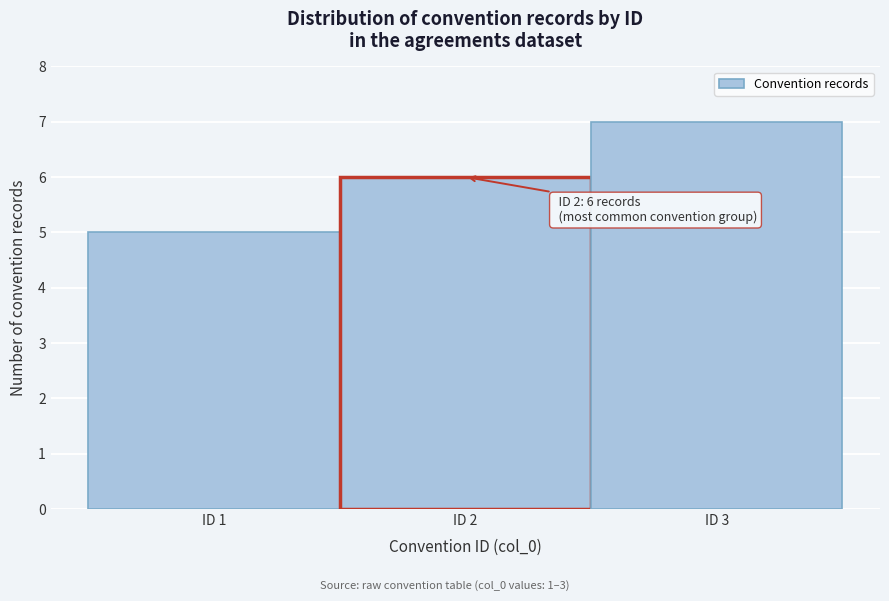

Which range on the x-axis has the tallest bar?

2.5 to 3.5